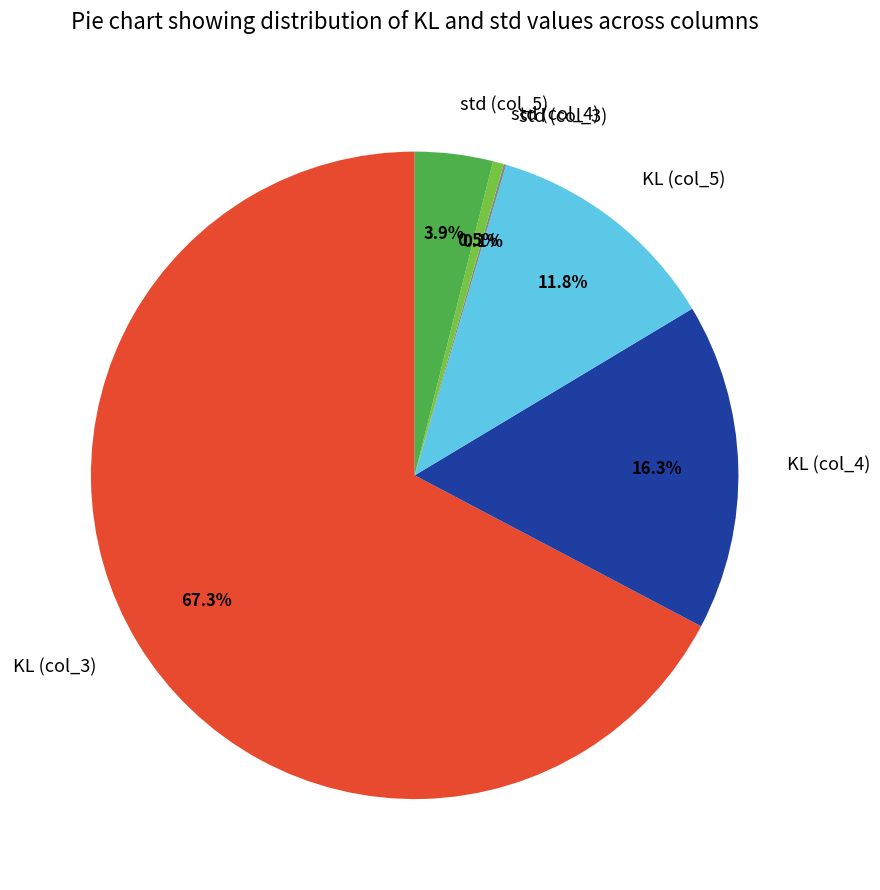

To the nearest percent, what is the difference between the KL (col_3) and std (col_4) slice percentages?

67%